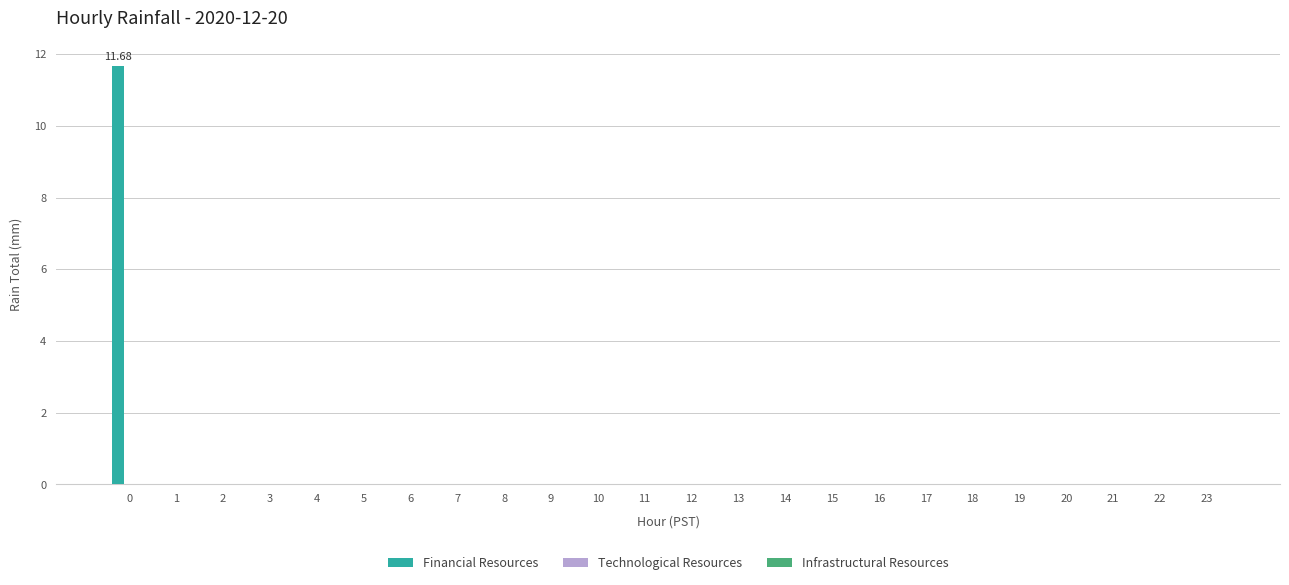

What is the sum of all values?

11.7